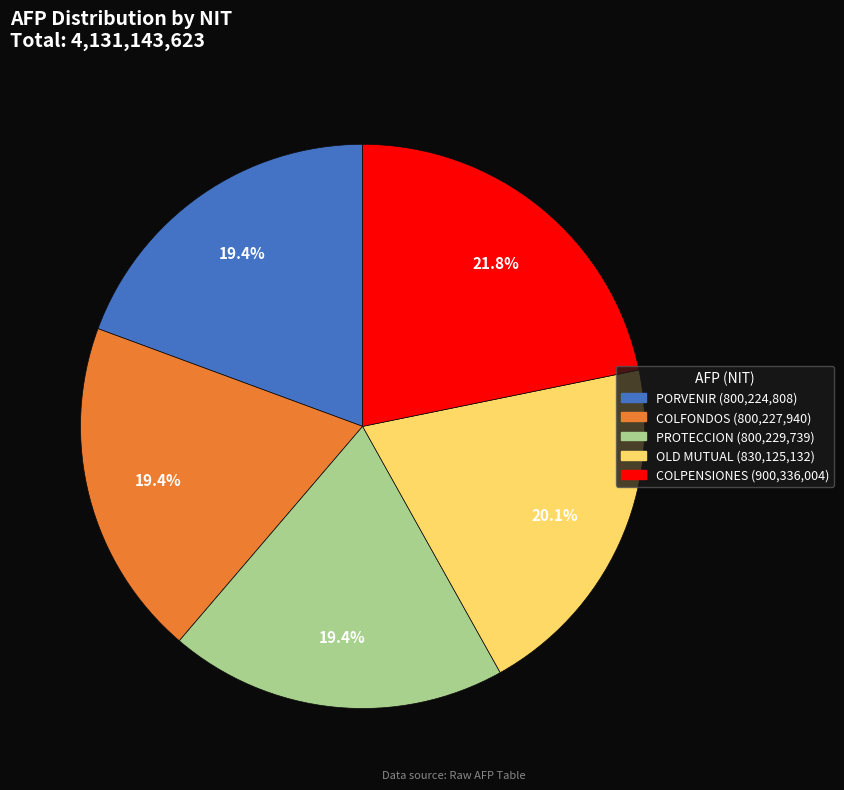

Is there any slice that represents more than half of the pie?

No